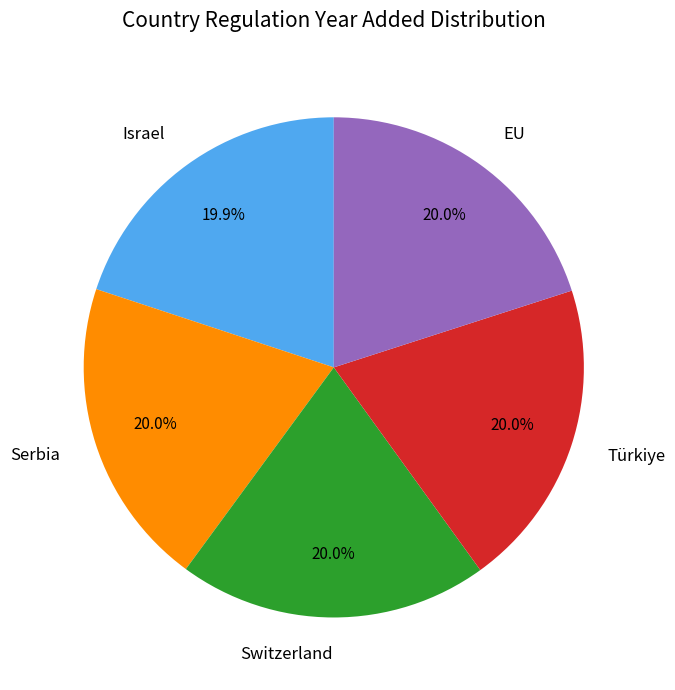

Is there a majority slice in this chart?

No